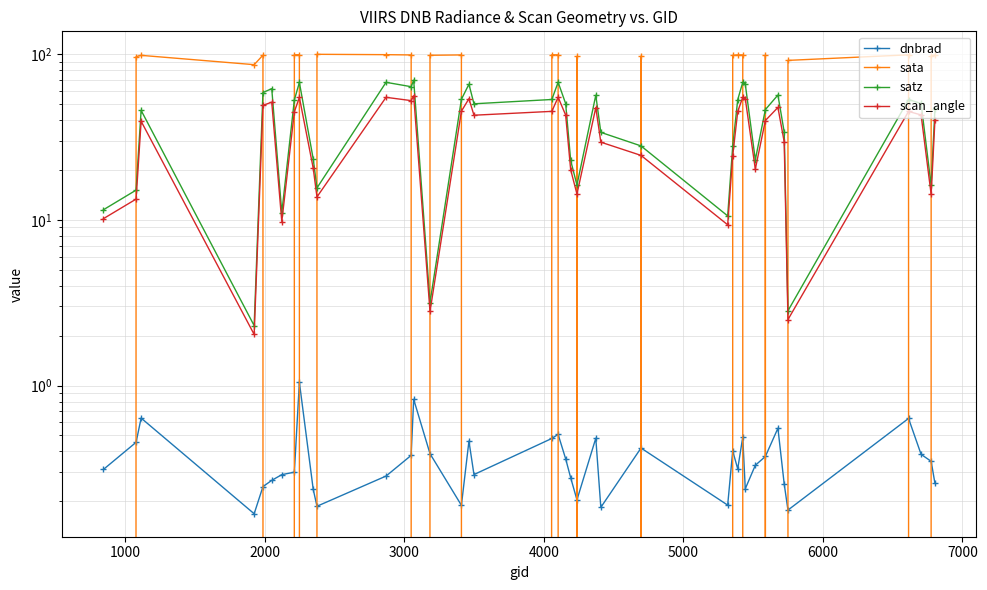

Is it true that scan_angle equals 19.1 at 19?

False